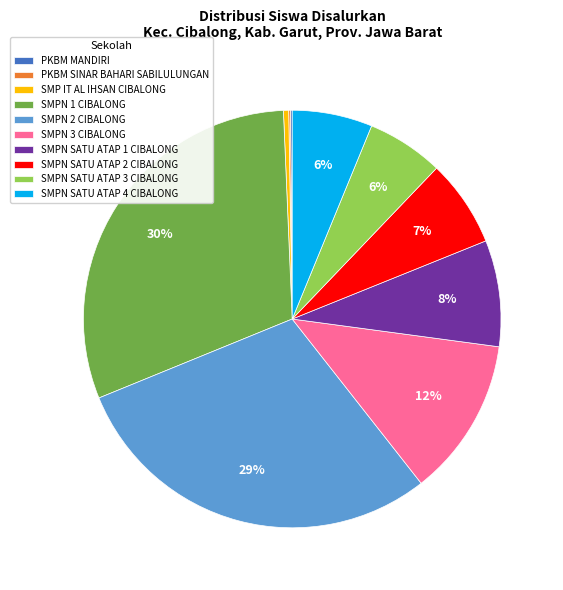

True or false: SMPN SATU ATAP 3 CIBALONG accounts for 6% of the total.

True